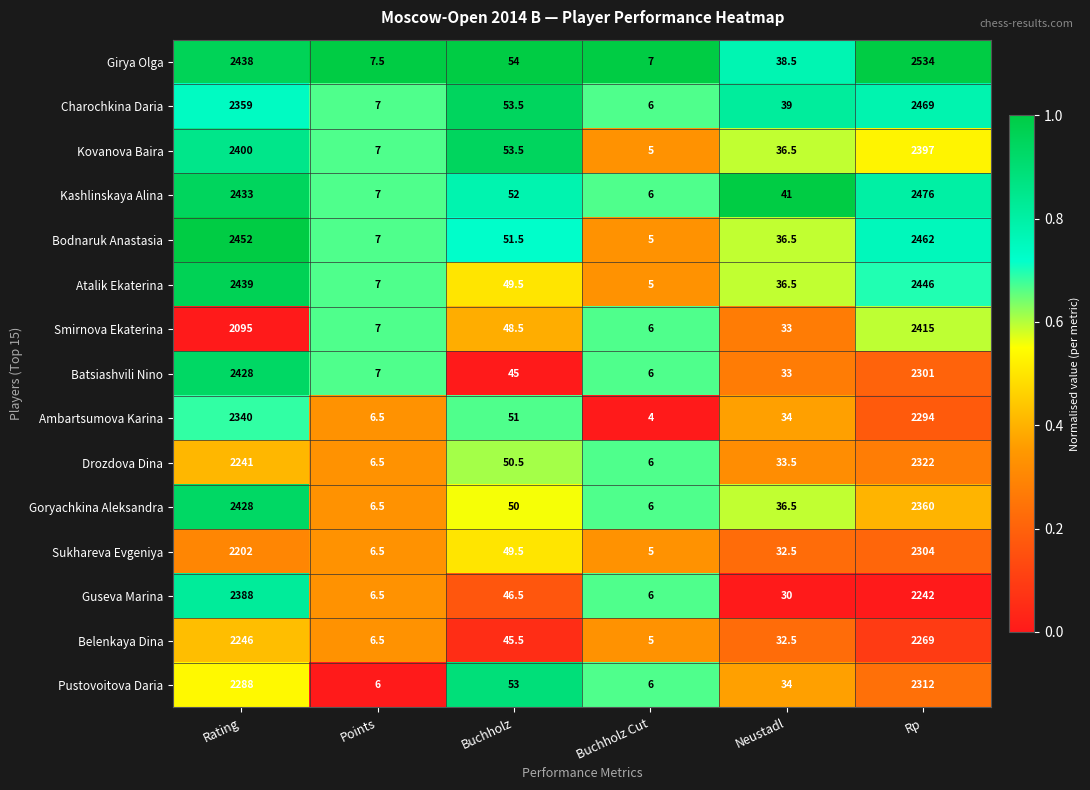

True or false: Atalik Ekaterina has a value of 8.8 at Buchholz Cut.

False